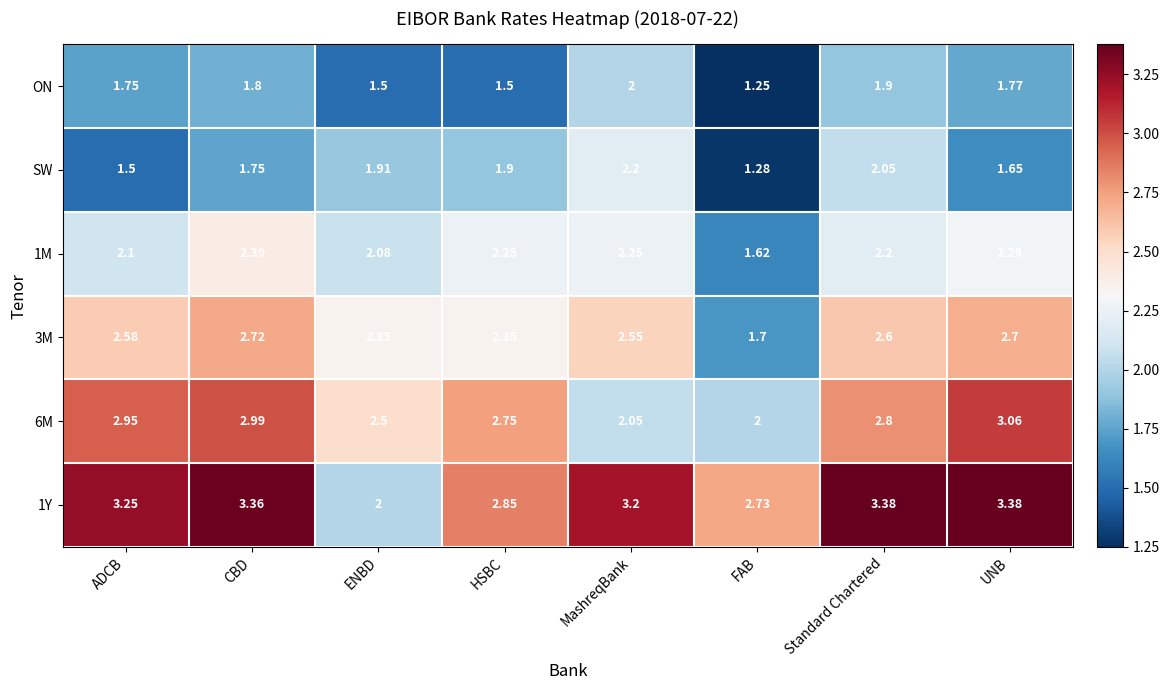

Is the value of 6M at UNB greater than the value of 1Y at ENBD?

Yes